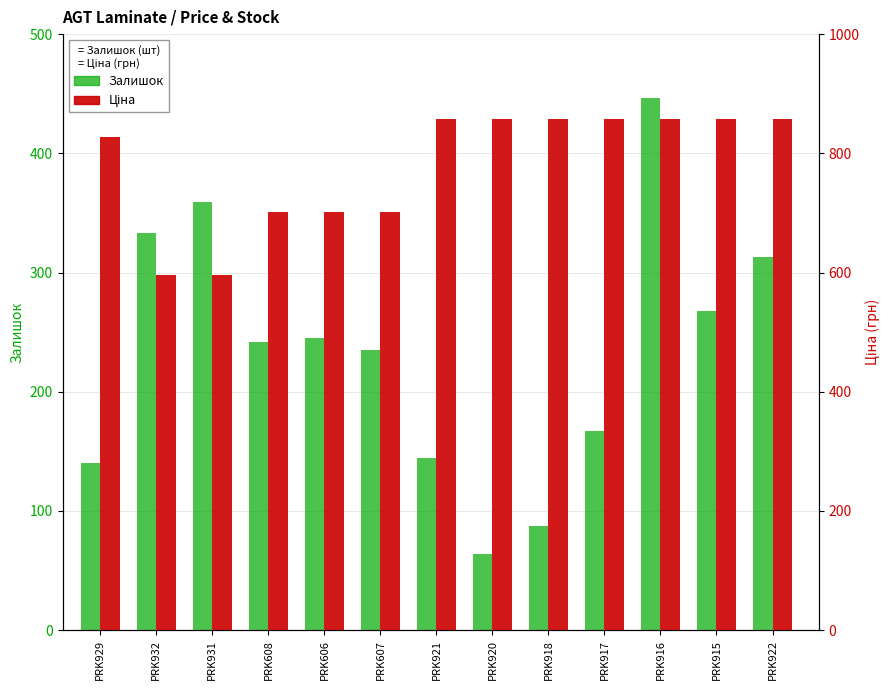

Is the value of Ціна at PRK918 greater than the value of Залишок at PRK918?

Yes